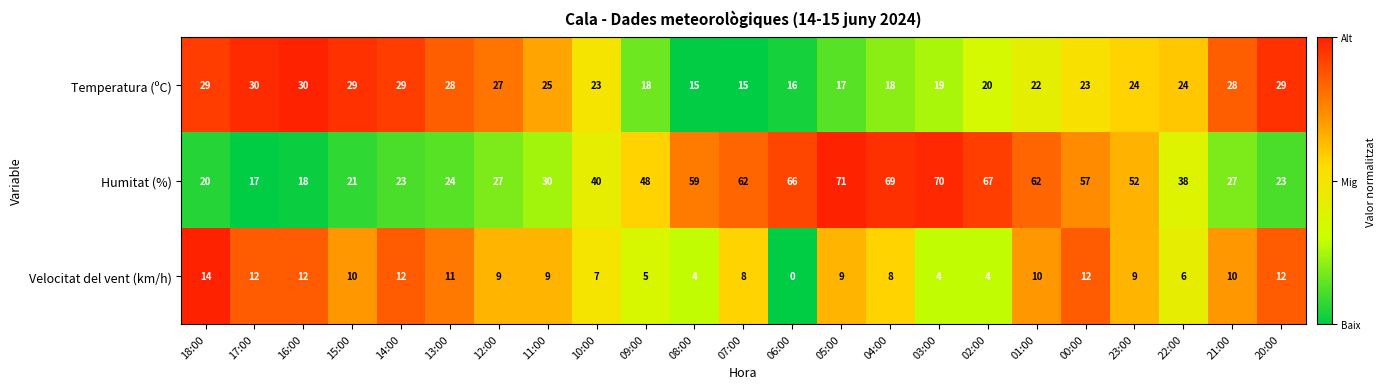

What is the approximate value of Temperatura (ºC) at 21:00, to the nearest 5?

30